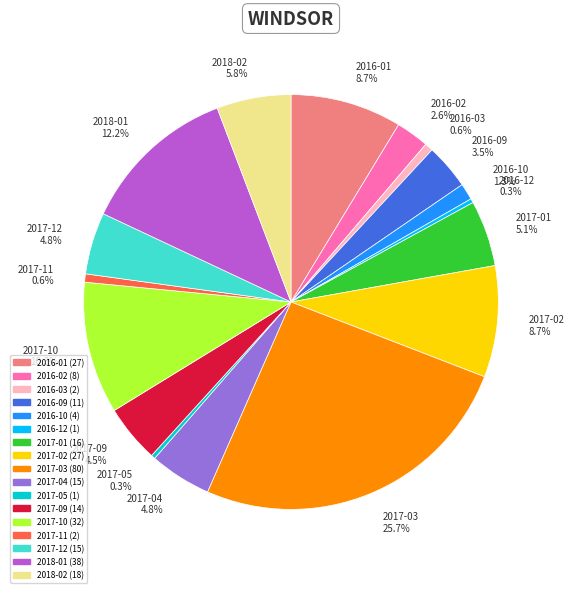

Approximately how many times larger is the value at 2016-09 compared to 2018-02?

0.6